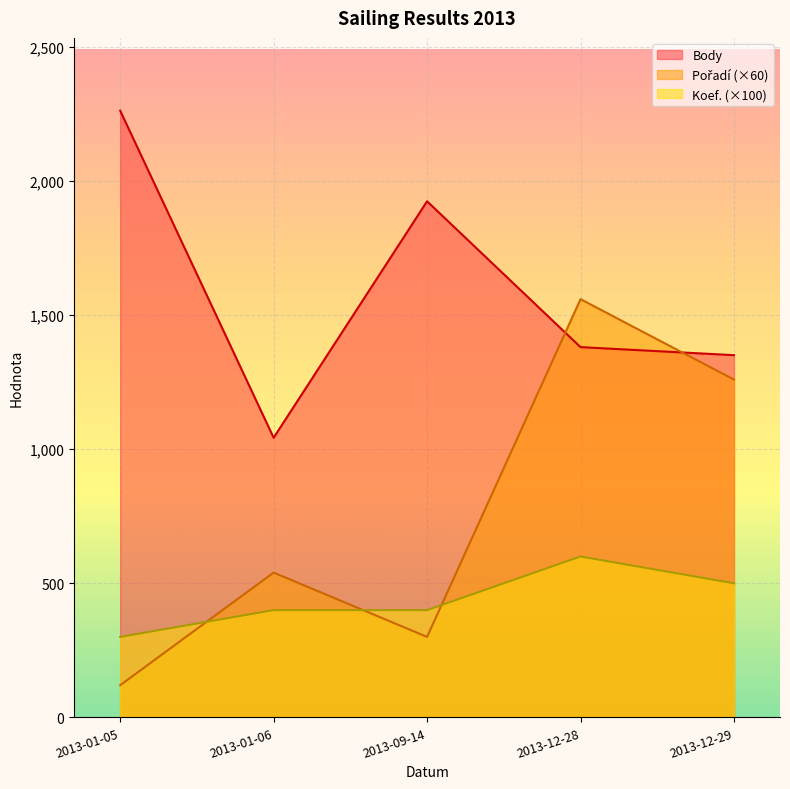

True or false: Koef. and Body intersect in this chart.

False